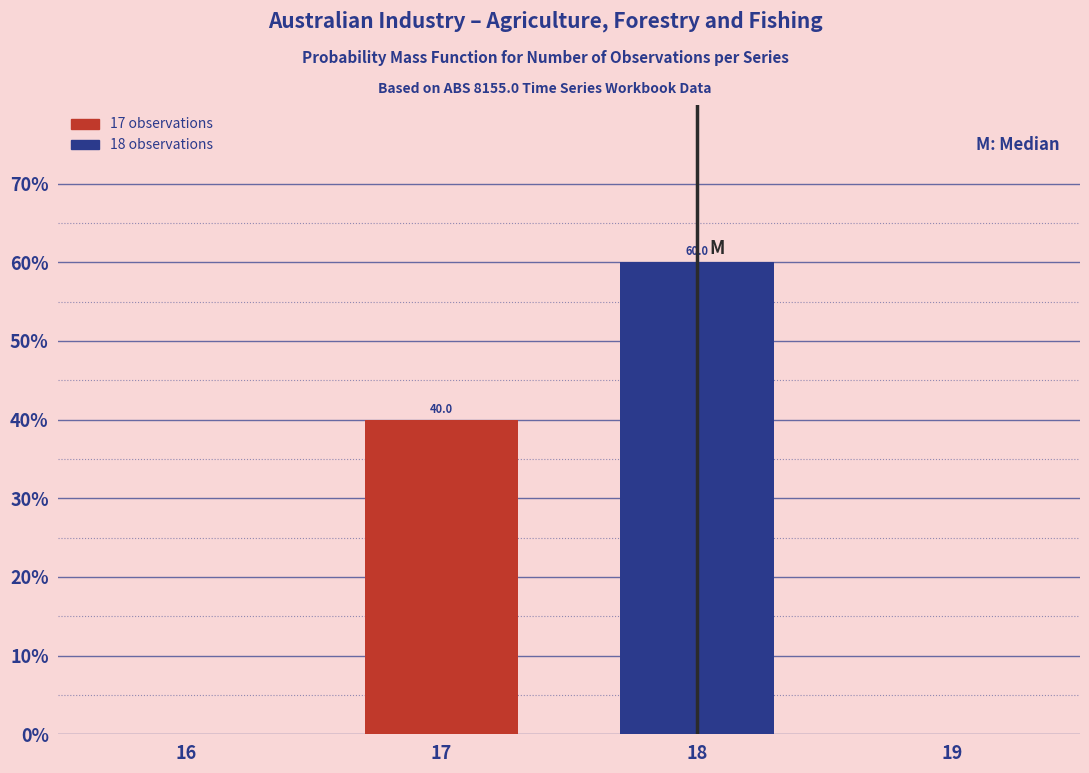

Reading left to right, list every bar in this chart as the range it spans on the x-axis followed by its height.

16.5 to 17.5: 40.0
17.5 to 18.5: 60.0